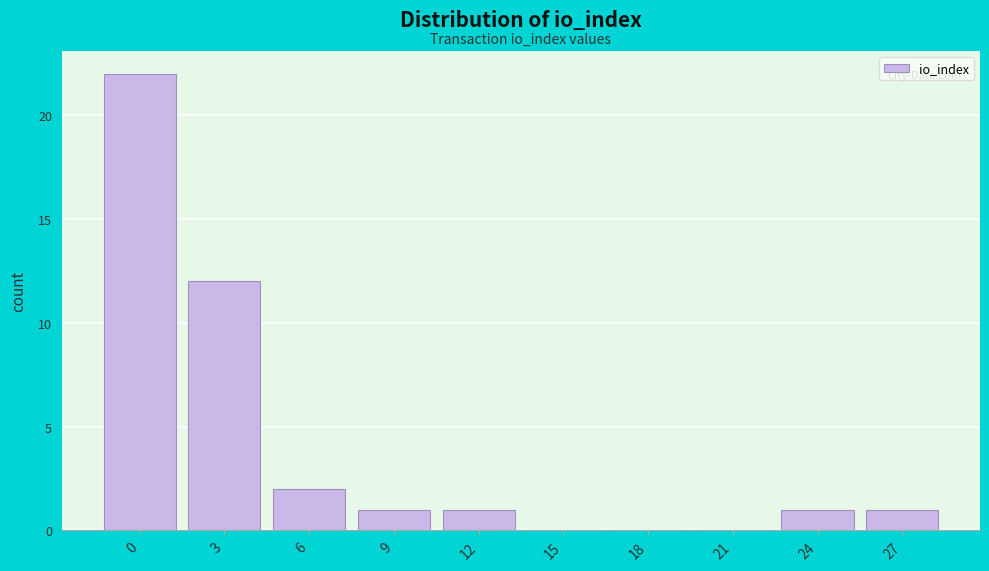

Reading left to right, extract all data points from this chart.

0=22	3=12	6=2	9=1	12=1	15=0	18=0	21=0	24=1	27=1